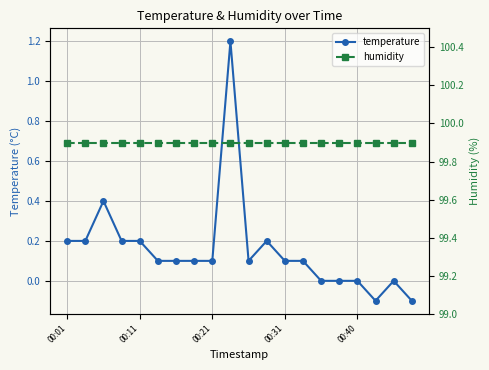

At which category is the sum across all series the highest?

9